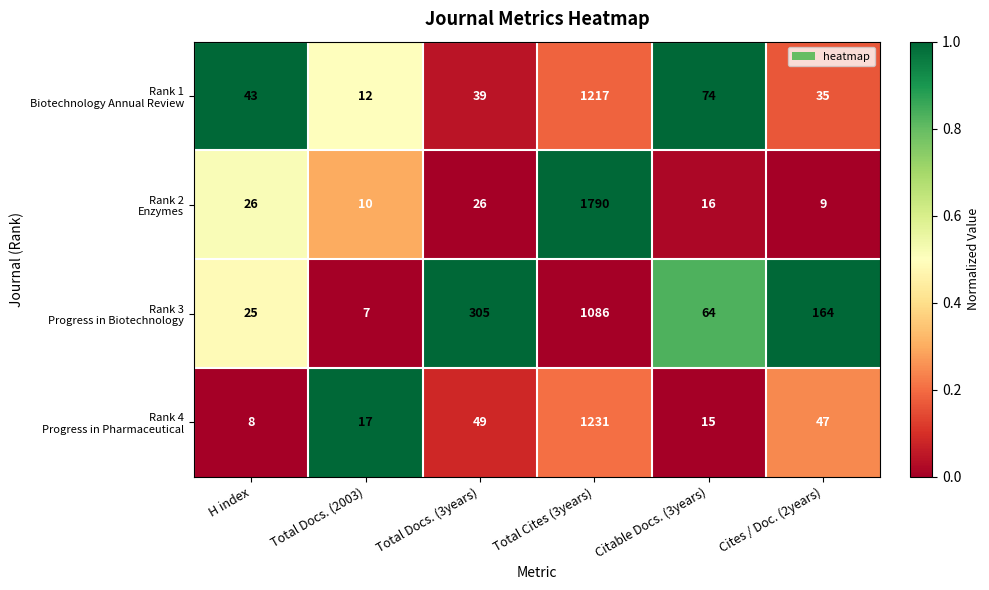

What is the spread (max minus min) of values at Cites / Doc. (2years)?

155